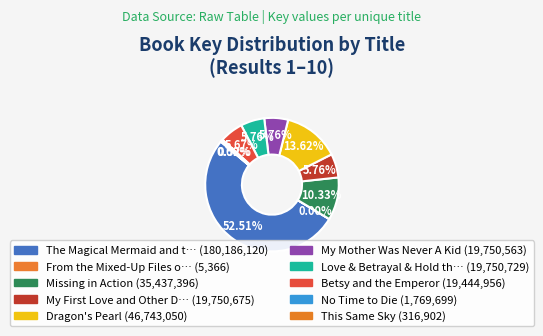

To the nearest percent, what is the difference between the largest and smallest slice percentages?

53%